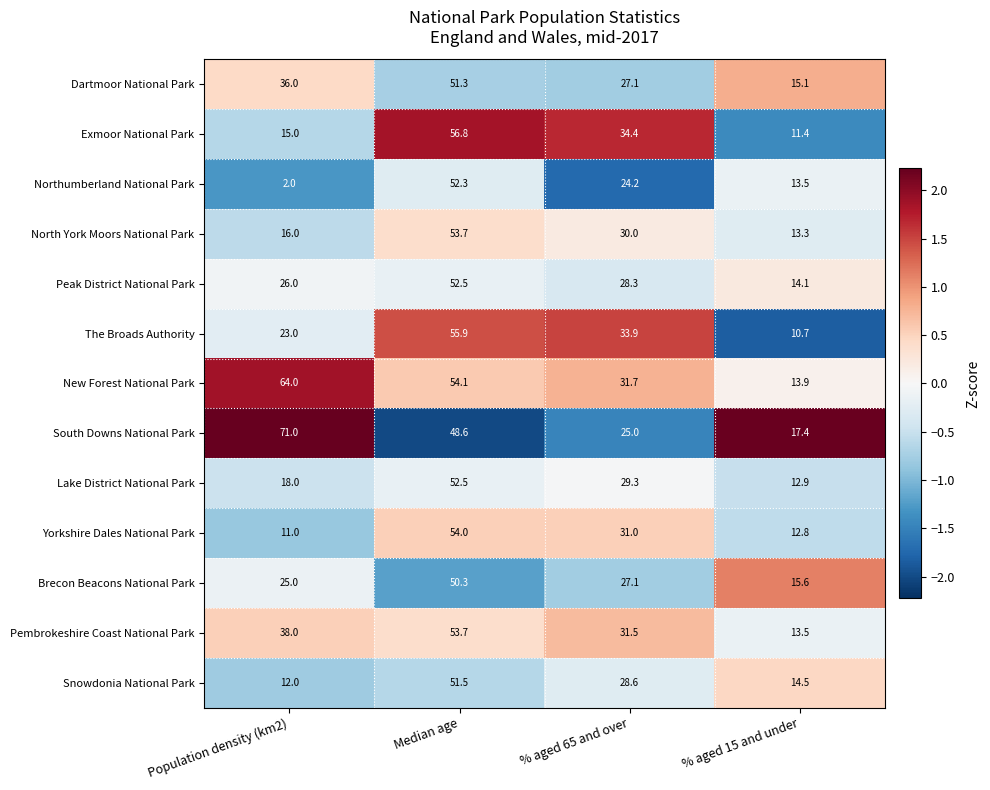

Which series has the largest total across all categories?

New Forest National Park